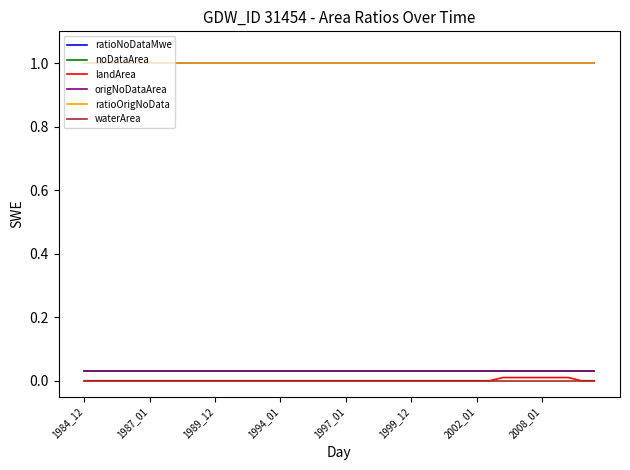

Does the chart display data point markers on the line(s)?

No